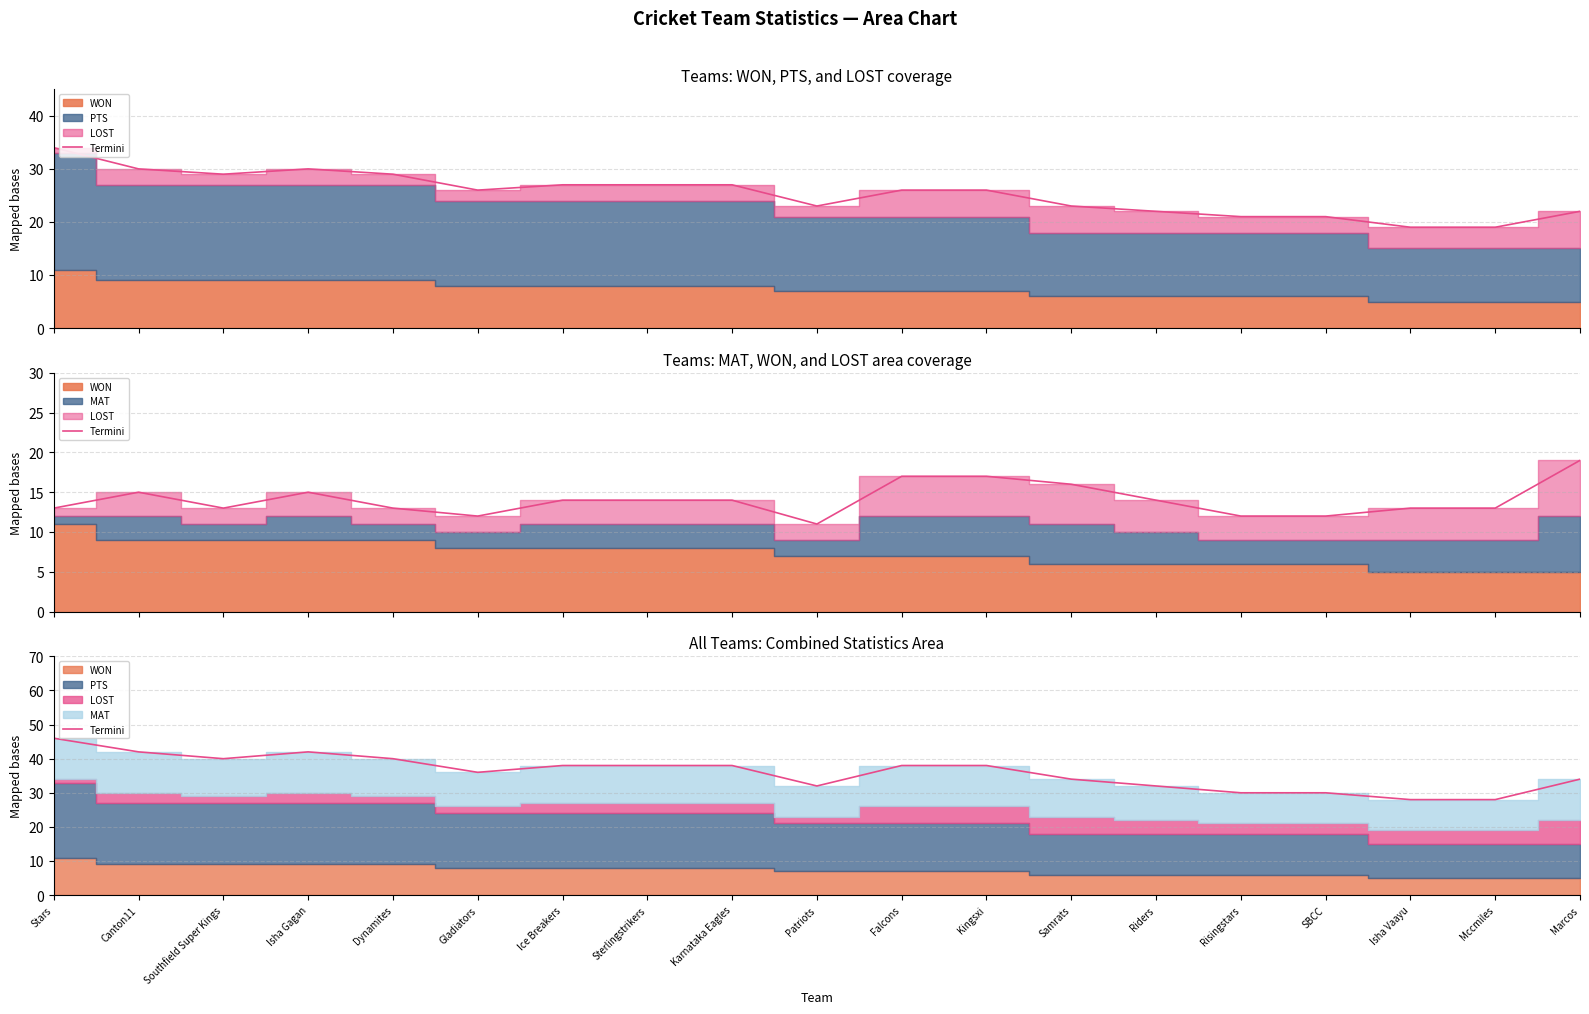

The chart shows a value of 58 at Samrats. True or false?

False